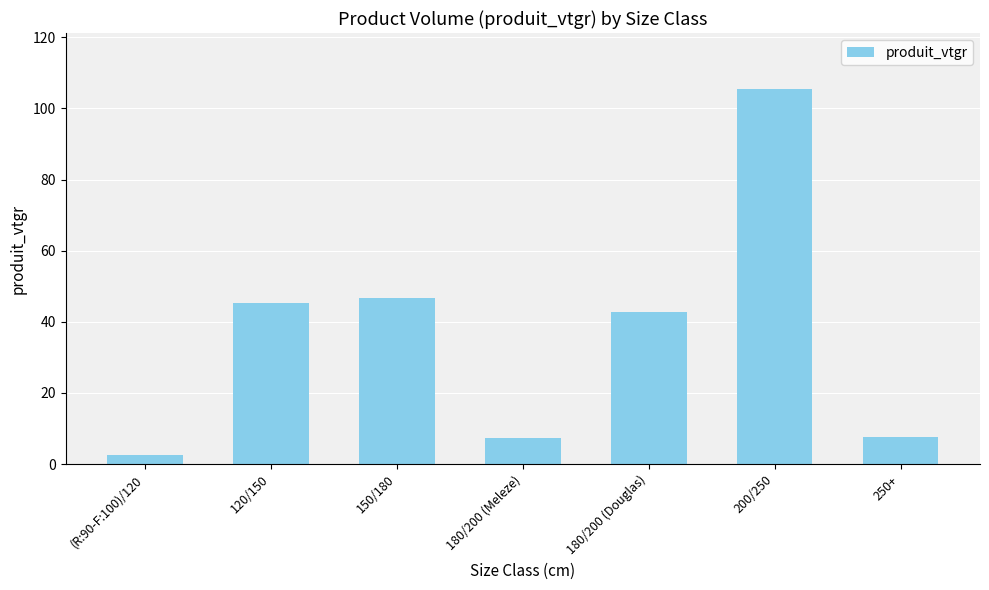

What is the difference between the values at 180/200 (Meleze) and (R:90-F:100)/120?

4.6